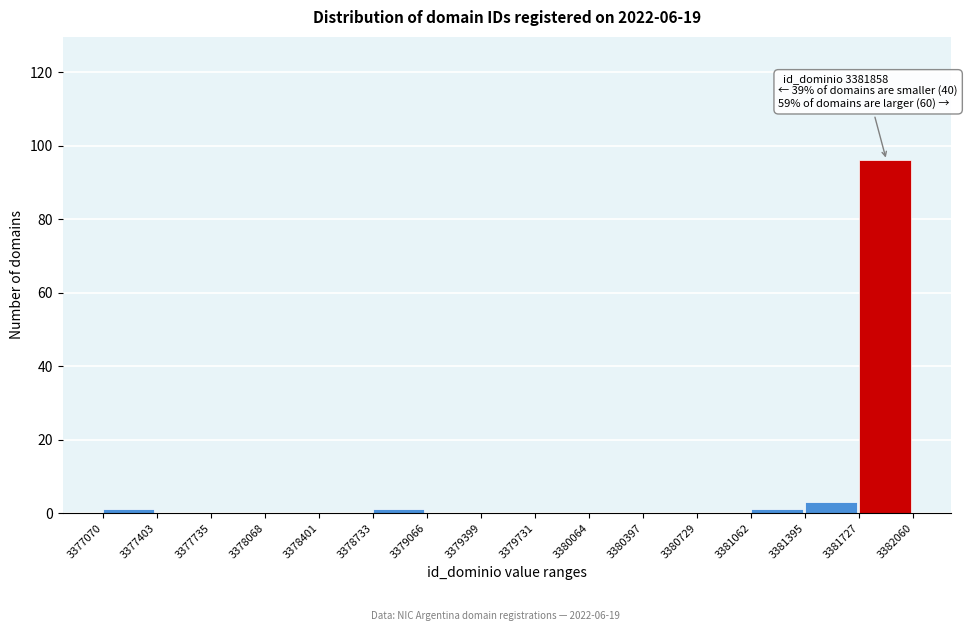

Which range on the x-axis has the tallest bar?

3381727 to 3382060